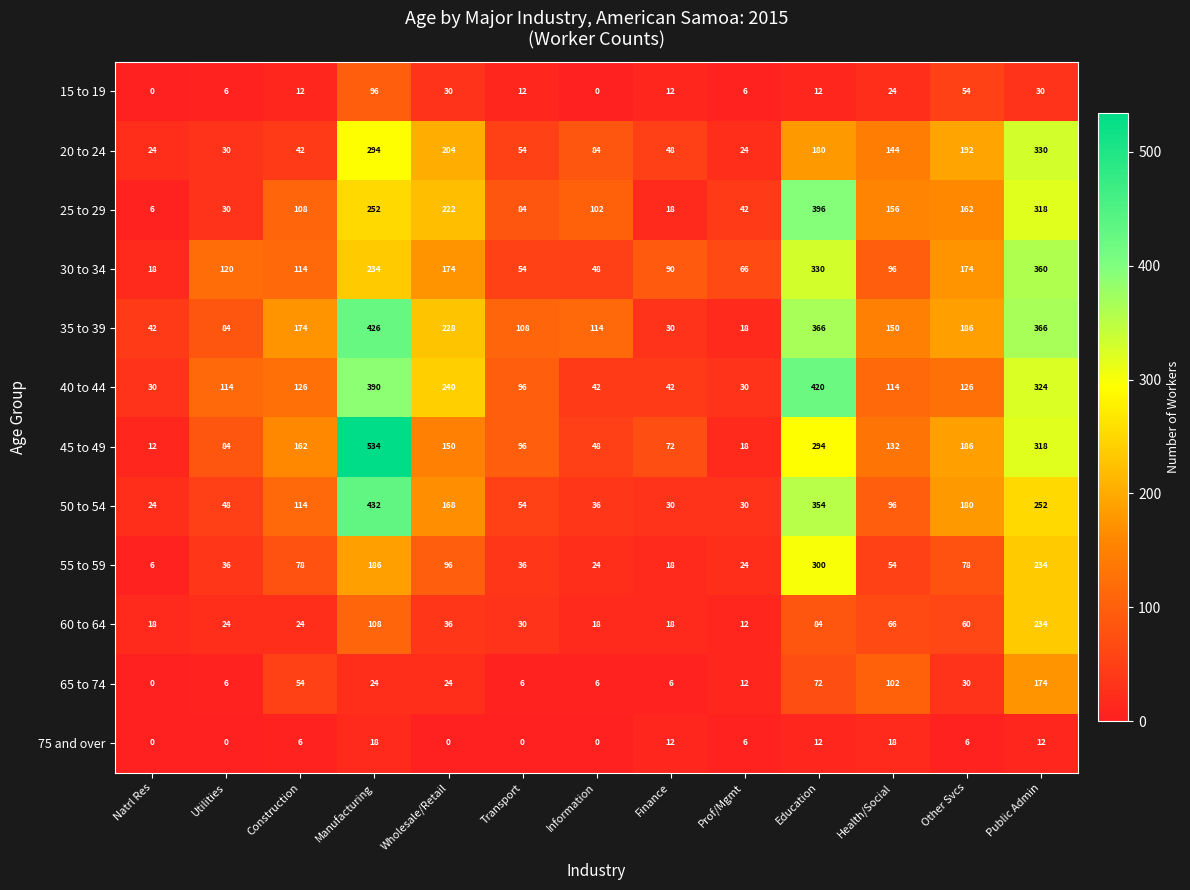

Which series has the largest total across all categories?

35 to 39